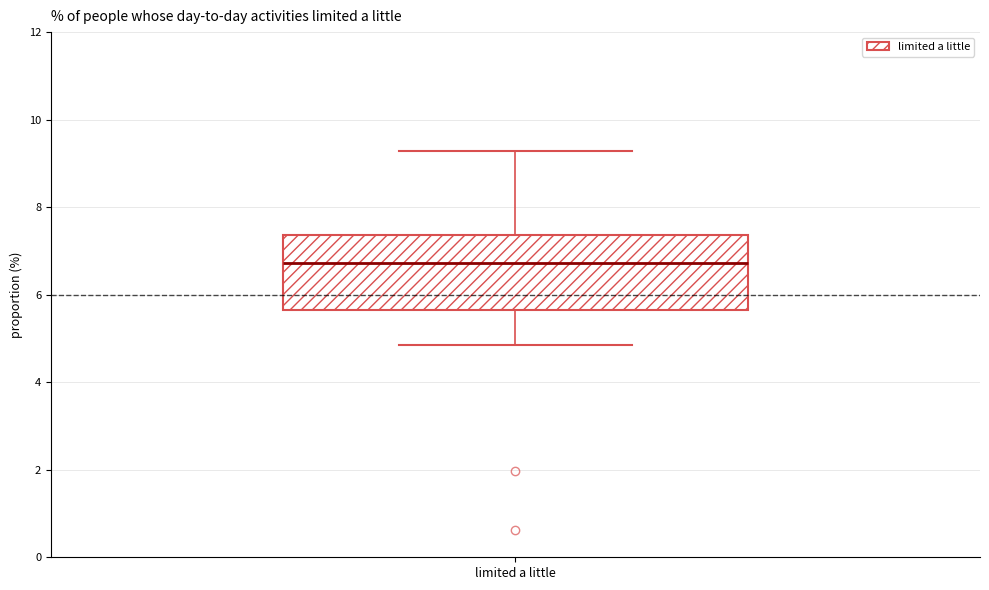

Transcribe this box plot: give where the median line is, the range the box spans, and where the two whiskers end, as read against the y-axis. The values are not printed on the chart, so give them approximately, as read against the axis.

median 6.8, box 5.6 to 7.4, whiskers 4.8 to 9.2